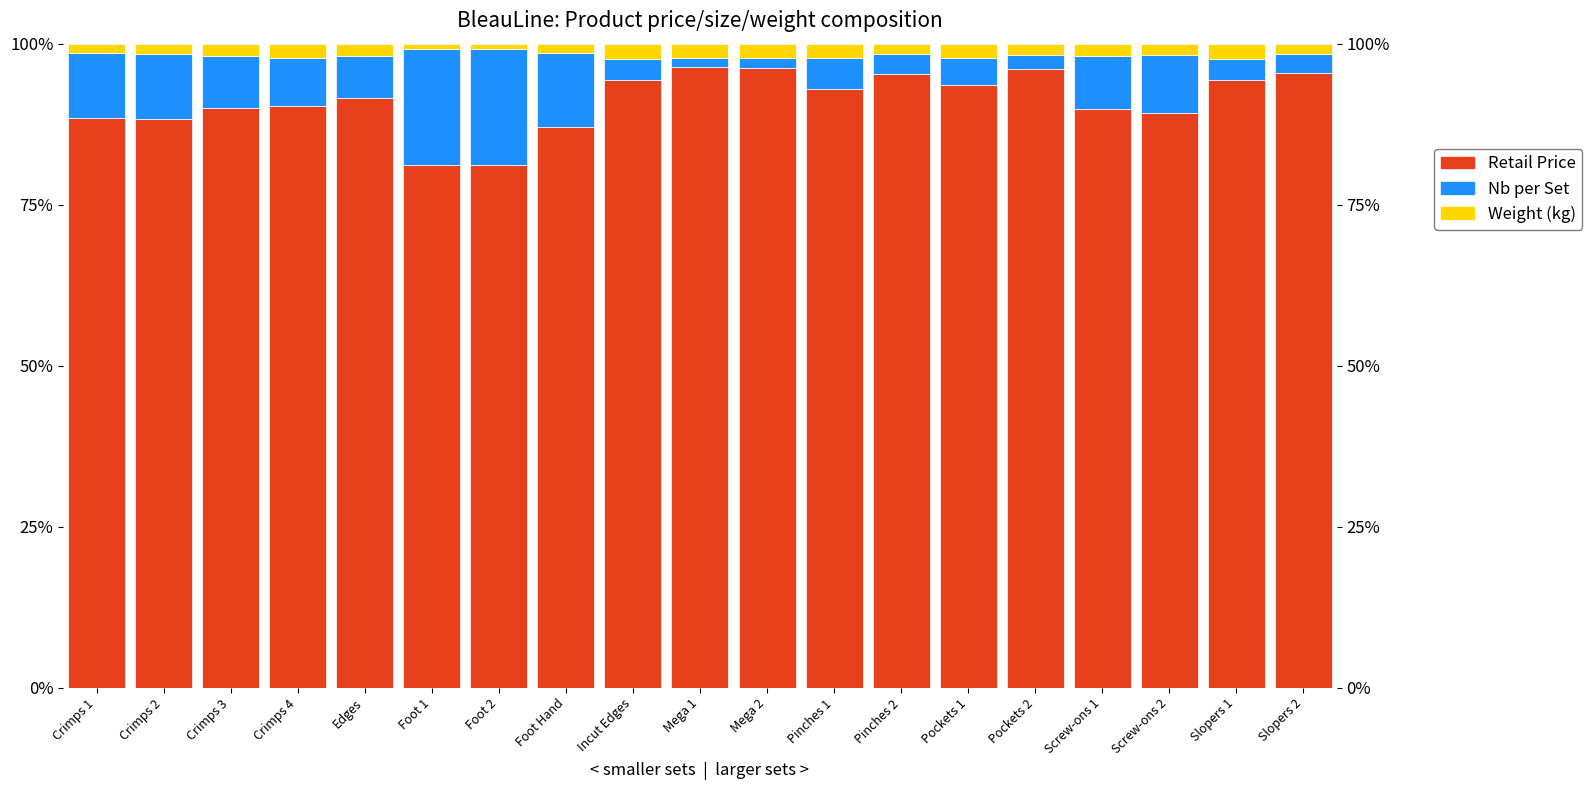

Is the value of Weight (kg) at Crimps 4 greater than the value of Nb per Set at Screw-ons 2?

No